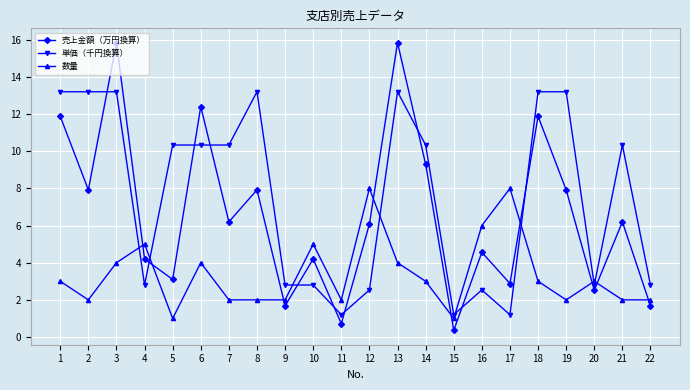

How many series are shown in this chart?

3